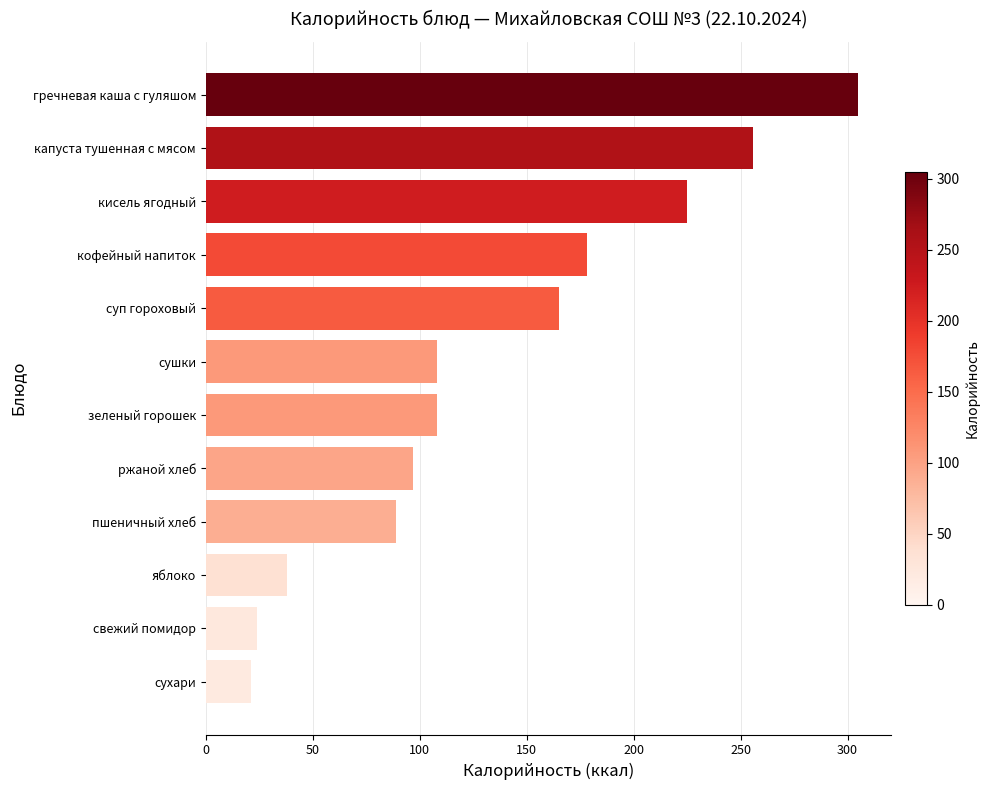

What is the minimum value shown in the chart?

21.0